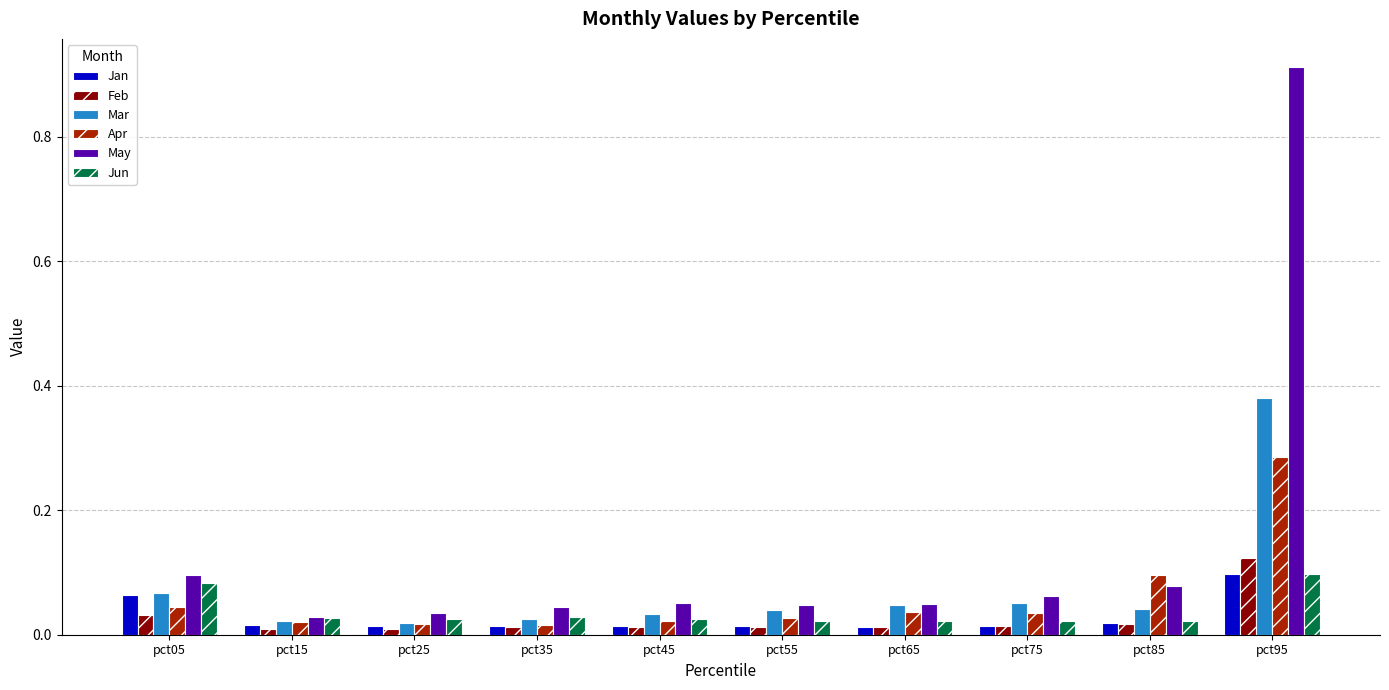

The value of May at pct25 is 0.0. True or false?

True